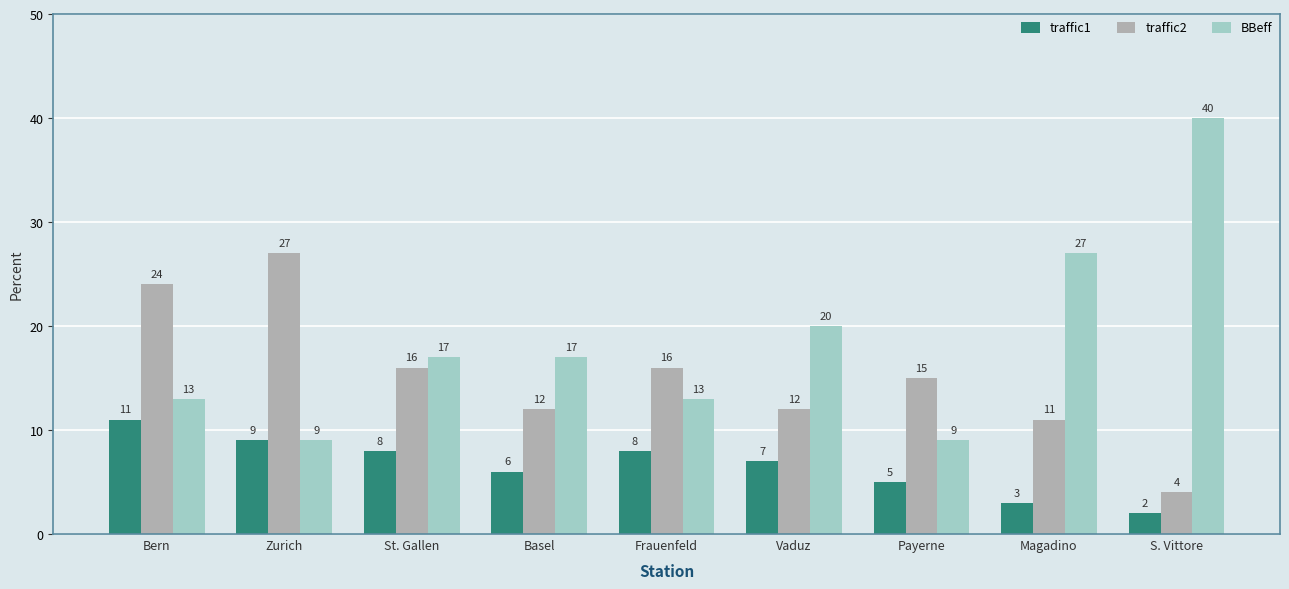

What is the label of the 9th bar from the right?

Bern